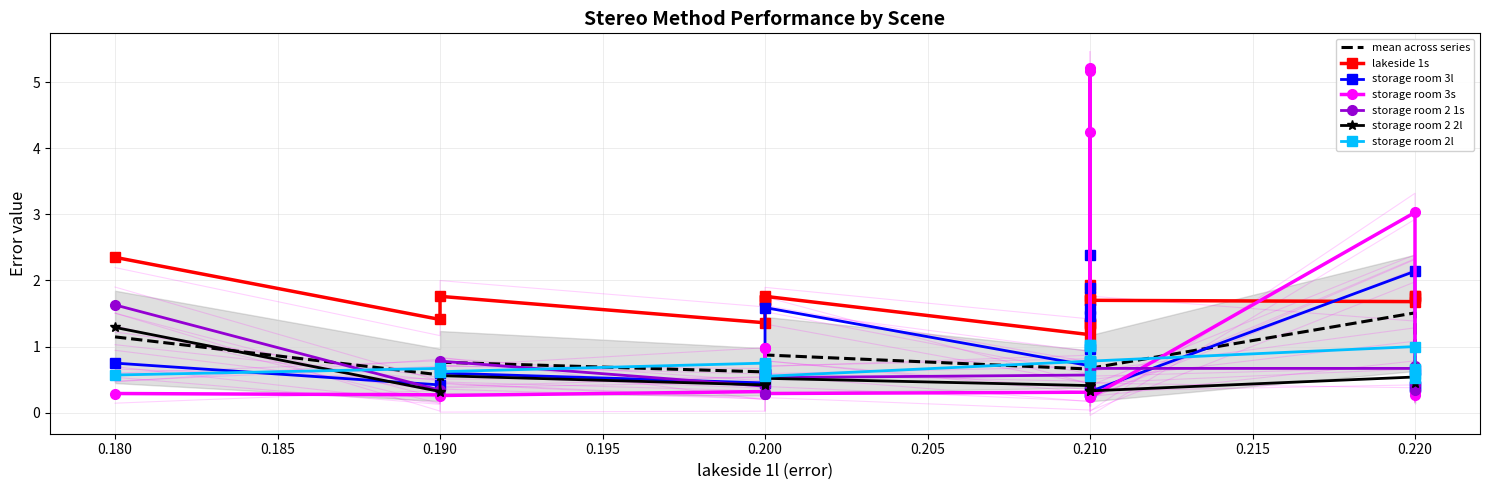

How many lines are shown in the chart?

6